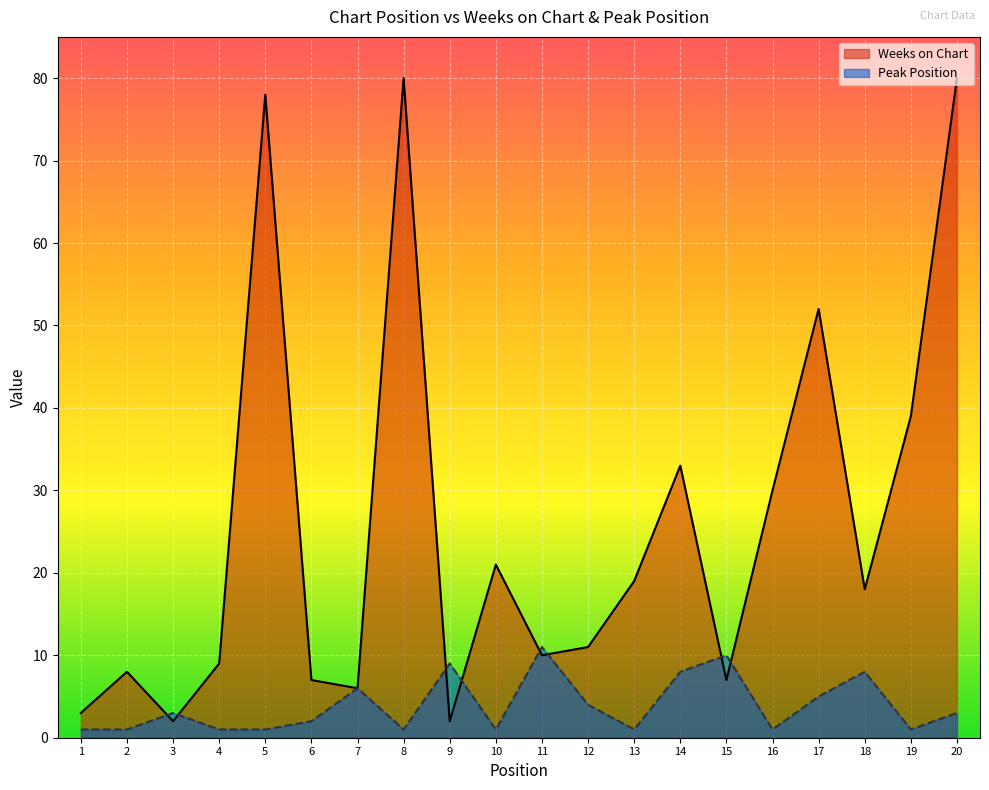

What is the difference between the maximum and minimum values in the Weeks on Chart series?

78